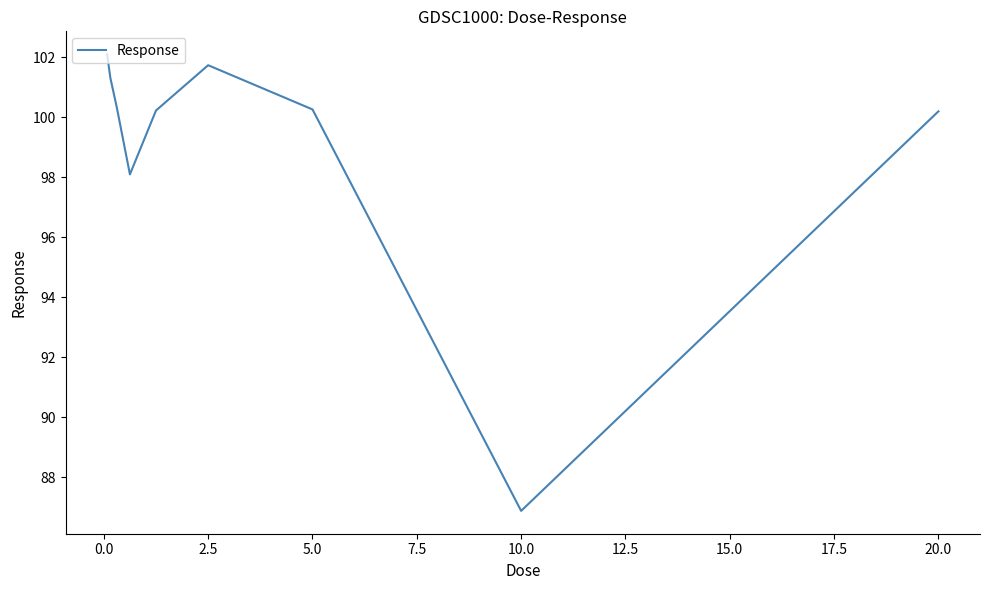

What is the difference between the maximum and minimum values?

15.2